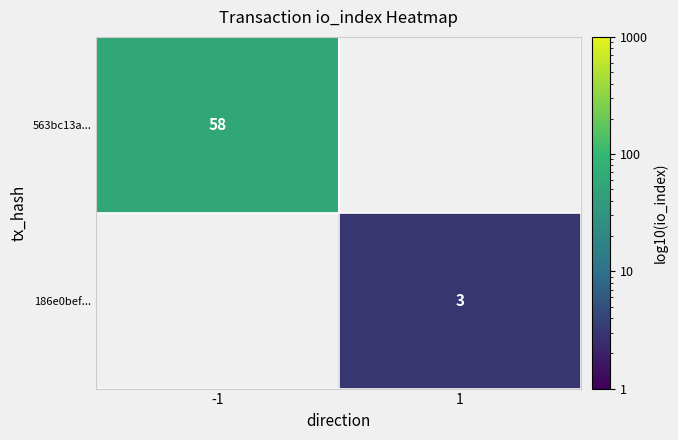

What is the greatest value displayed?

58.0